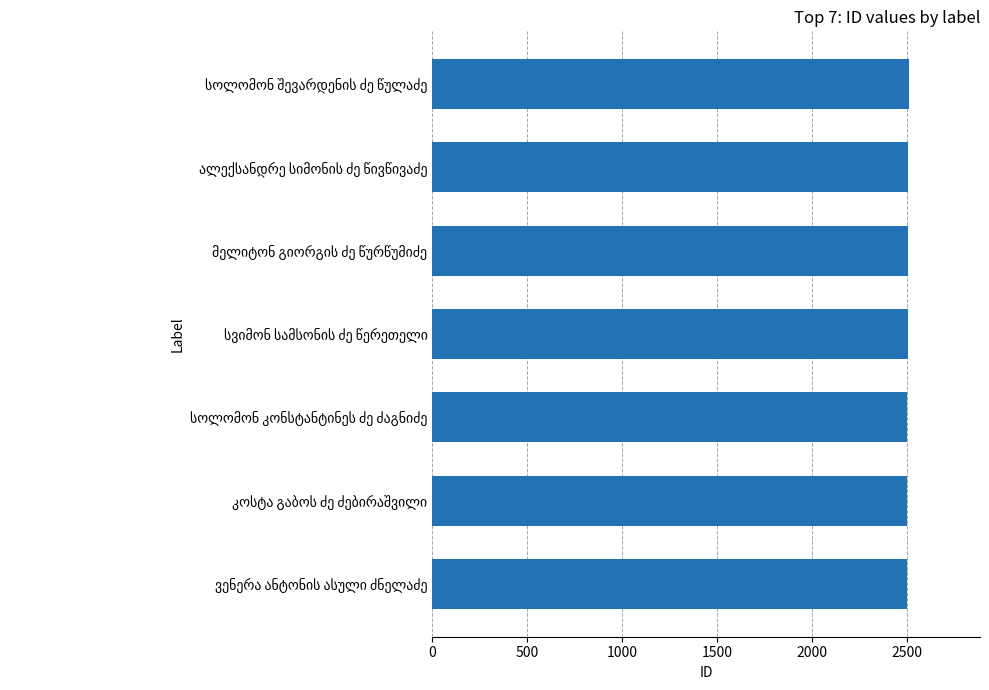

What is the difference between the maximum and minimum values?

8